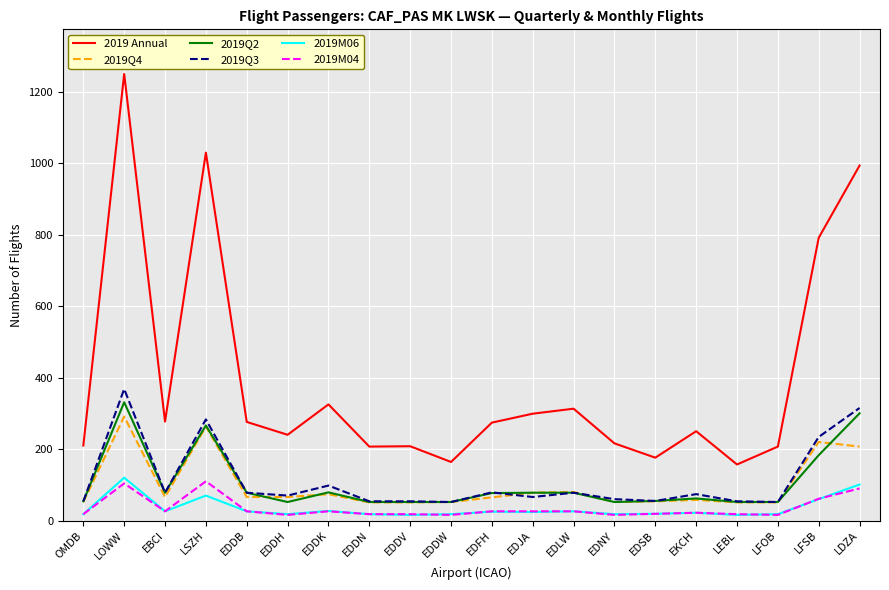

In 2019Q4, how many points are higher than both neighbors (excluding endpoints)?

6